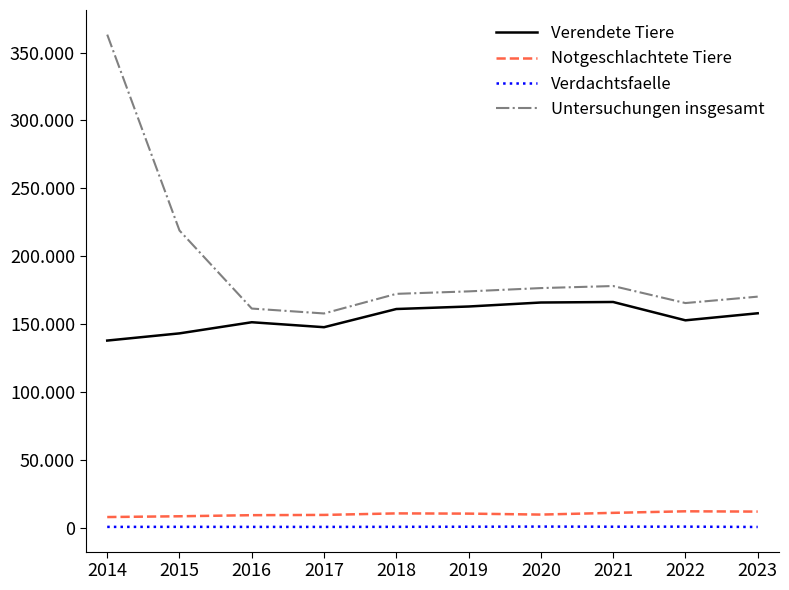

Reading right to left, extract all data points from this chart.

Verendete Tiere: 2023=157905	2022=152711	2021=166223	2020=165837	2019=162896	2018=161046	2017=147639	2016=151297	2015=143095	2014=137791
Notgeschlachtete Tiere: 2023=11735	2022=11949	2021=10806	2020=9530	2019=10240	2018=10409	2017=9278	2016=9090	2015=8285	2014=7717
Verdachtsfaelle: 2023=403	2022=640	2021=588	2020=681	2019=570	2018=505	2017=453	2016=461	2015=500	2014=457
Untersuchungen insgesamt: 2023=170163	2022=165436	2021=177985	2020=176475	2019=174045	2018=172220	2017=157765	2016=161385	2015=218900	2014=363291